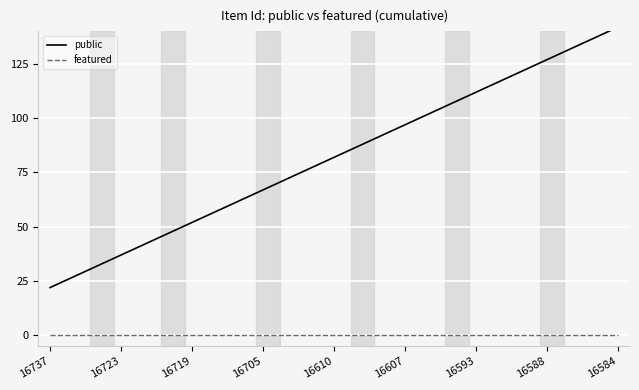

What is the lowest value of the public series?

22